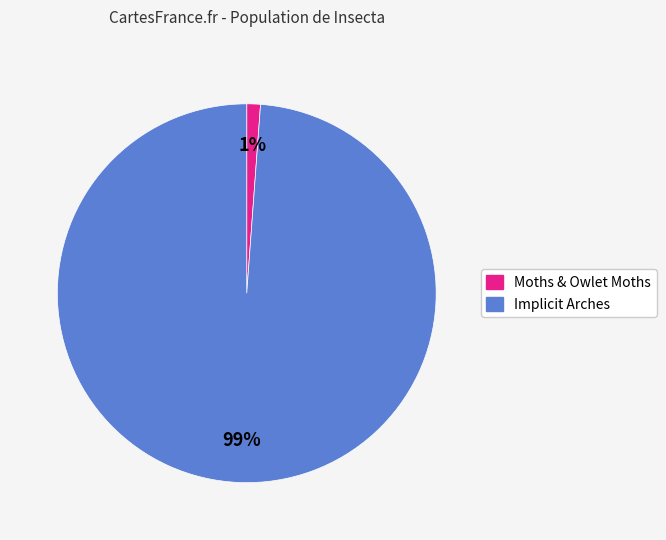

To the nearest percent, what is the average slice percentage?

50%